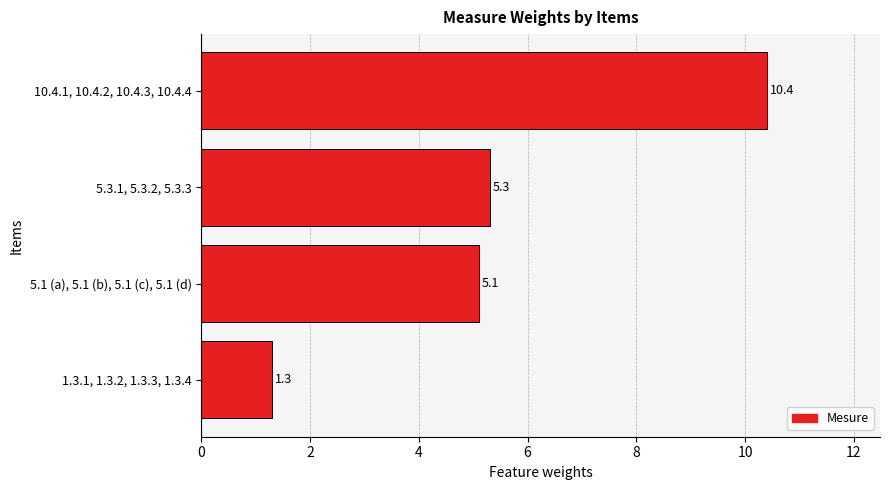

Does the chart contain any negative values?

No